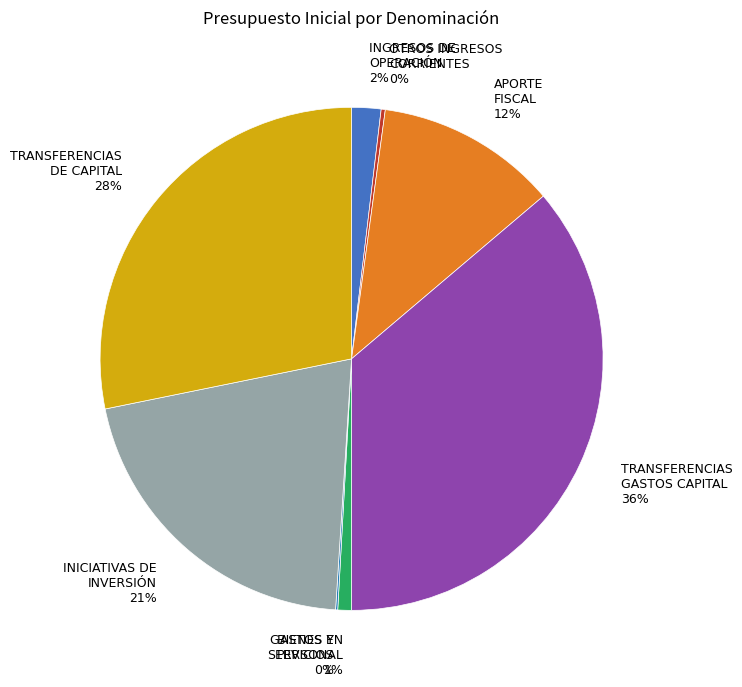

Is there a majority slice in this chart?

No